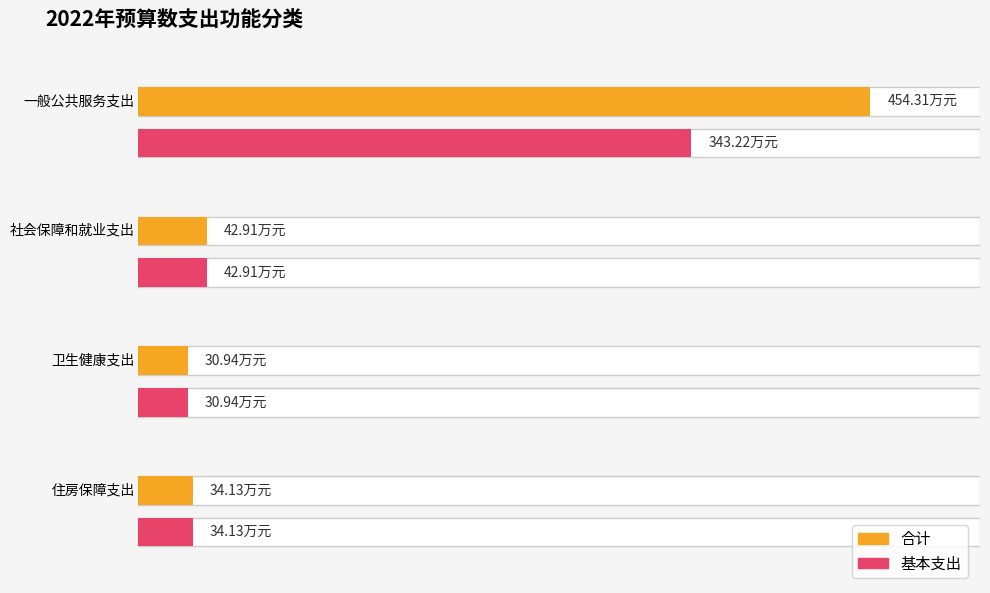

What are all the series names shown in the legend?

合计, 基本支出